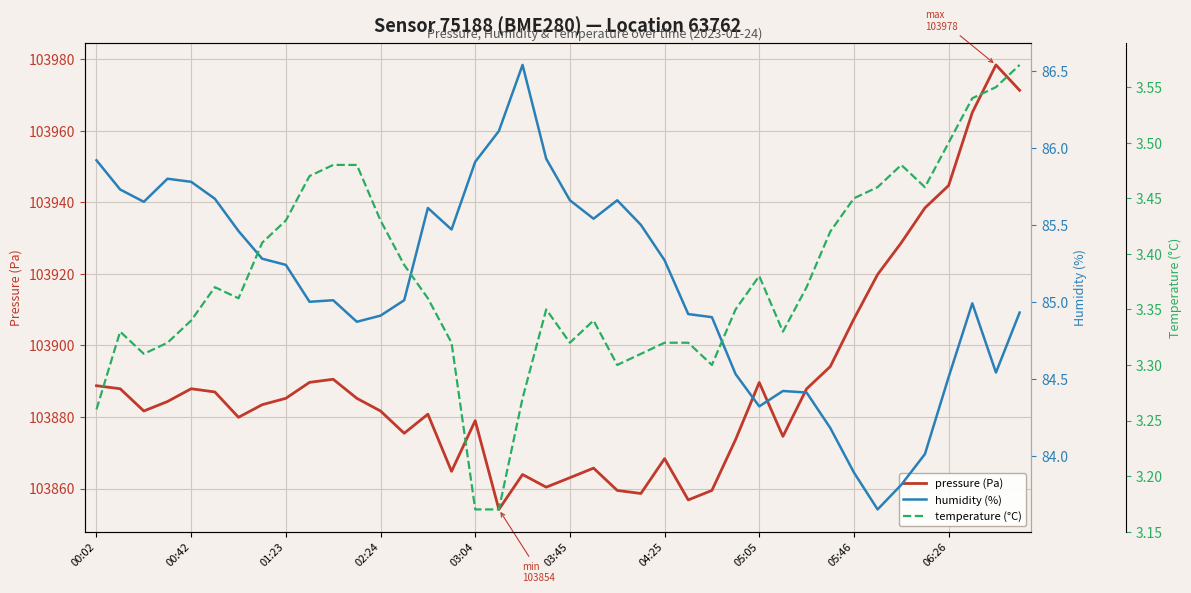

What is the difference between the second highest and second lowest values in the temperature (°C) series?

0.4